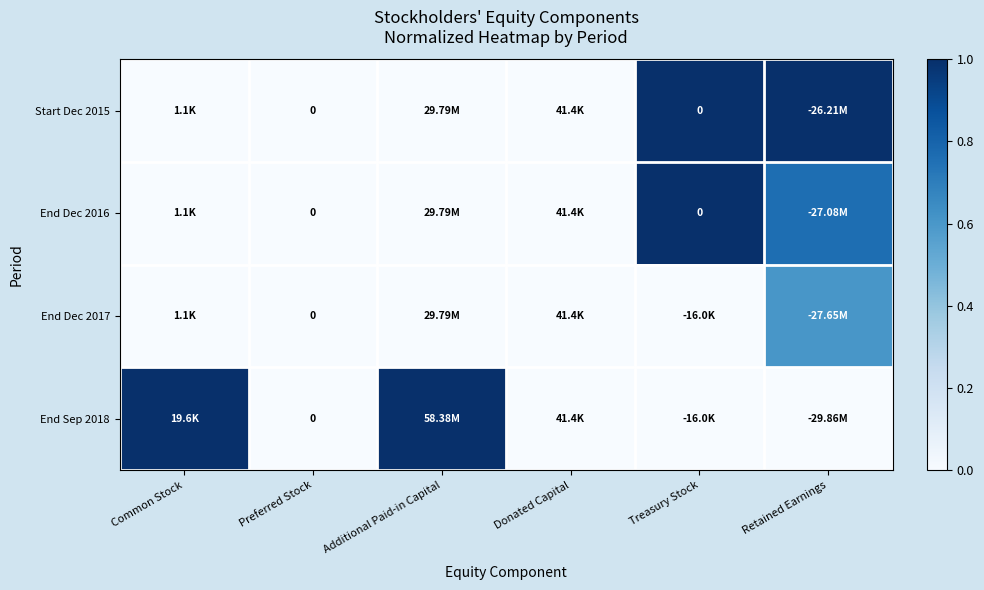

What is the total value across all series at Retained Earnings?

2.4